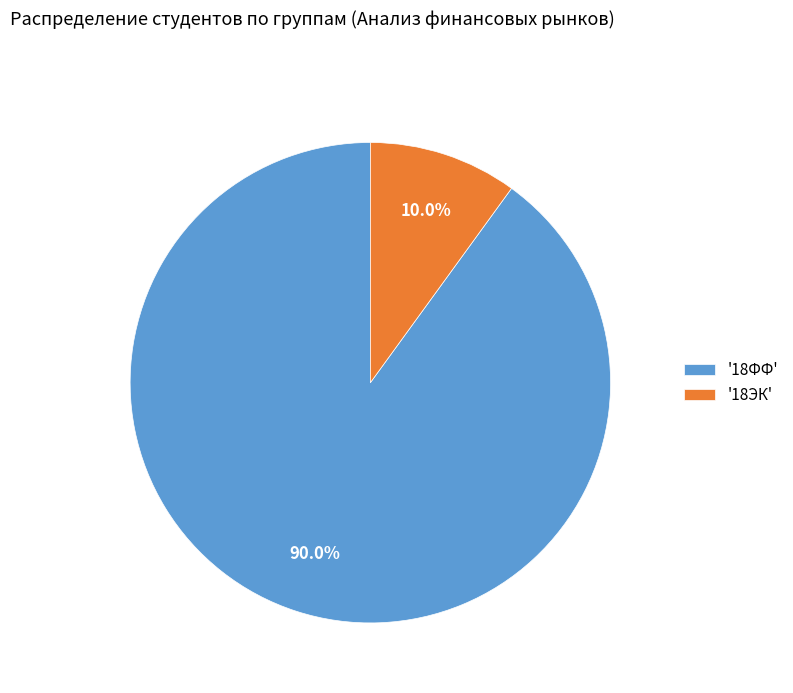

Which slice is the smallest?

'18ЭК'